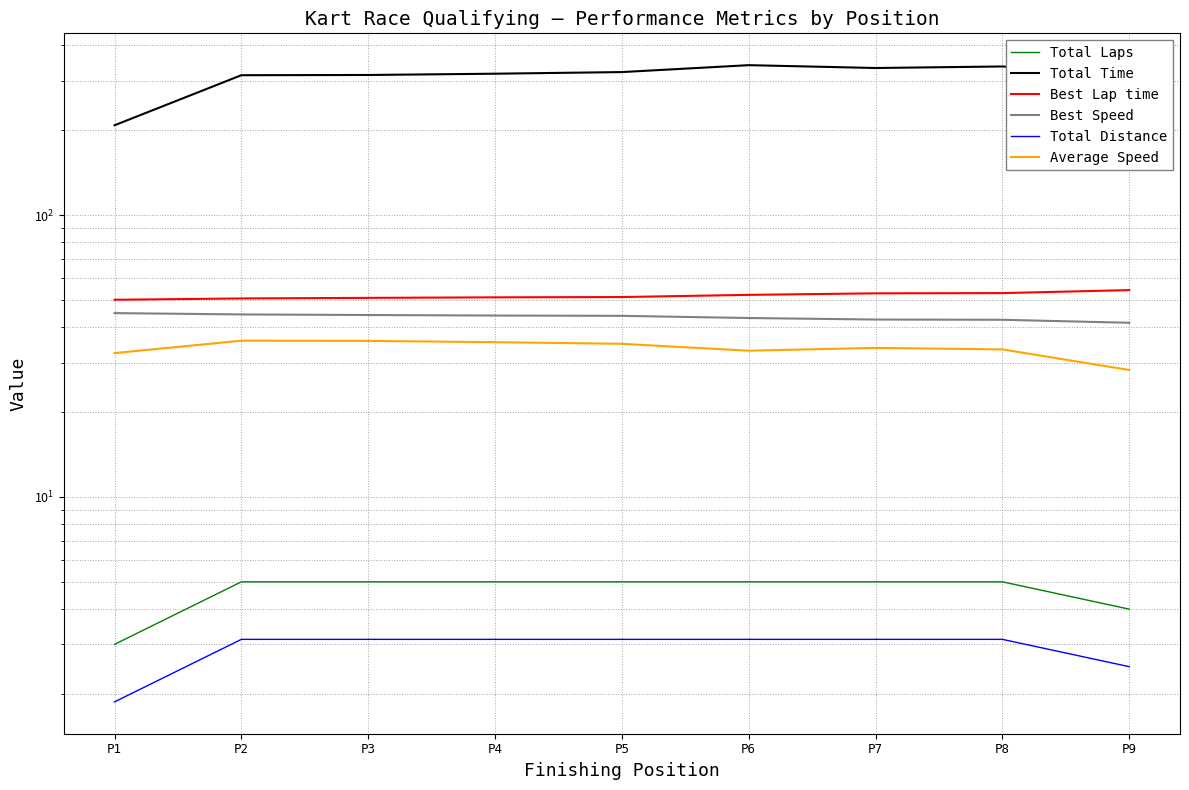

Rank the categories by Total Distance value from lowest to highest.

P1, P9, P2, P3, P4, P5, P6, P7, P8